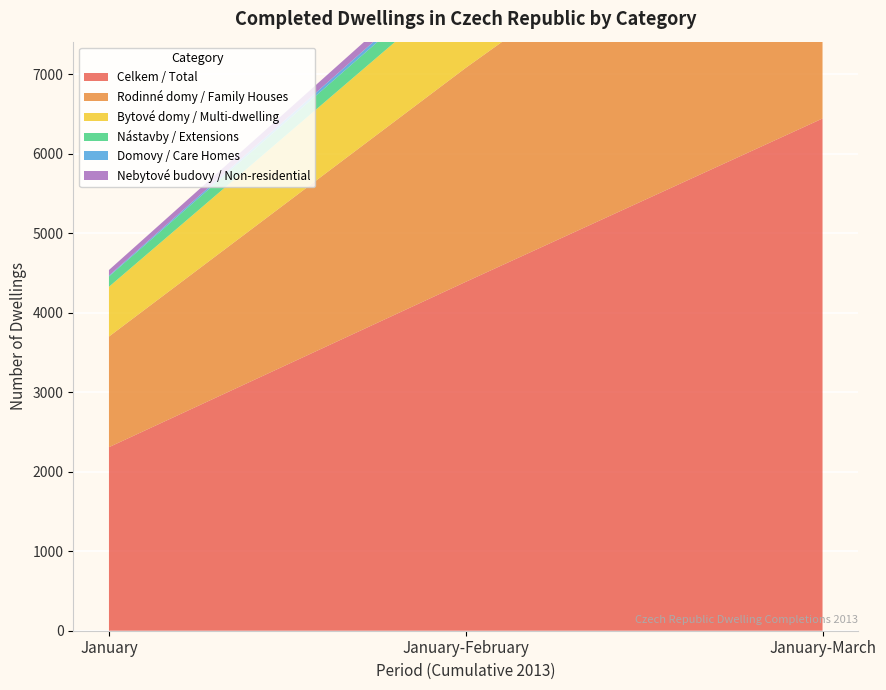

Reading left to right, what are all the values shown in this chart?

Celkem / Total: 2308	4387	6441
Rodinné domy / Family Houses: 1391	2691	3848
Bytové domy / Multi-dwelling: 626	1087	1637
Nástavby / Extensions: 130	208	298
Domovy / Care Homes: 11	58	140
Nebytové budovy / Non-residential: 70	116	161